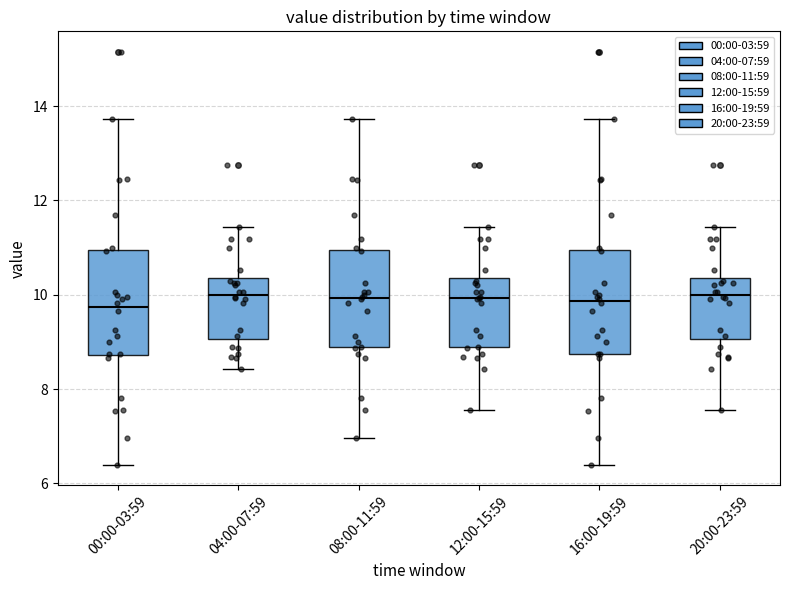

Reading left to right, transcribe this box plot: for each box, give where its median line is, the range the box spans, and where its two whiskers end, as read against the y-axis. The values are not printed on the chart, so give them approximately, as read against the axis.

00:00-03:59: median 9.8, box 8.8 to 11.0, whiskers 6.4 to 13.8
04:00-07:59: median 10.0, box 9.0 to 10.4, whiskers 8.4 to 11.4
08:00-11:59: median 10.0, box 8.8 to 11.0, whiskers 7.0 to 13.8
12:00-15:59: median 10.0, box 8.8 to 10.4, whiskers 7.6 to 11.4
16:00-19:59: median 9.8, box 8.8 to 11.0, whiskers 6.4 to 13.8
20:00-23:59: median 10.0, box 9.0 to 10.4, whiskers 7.6 to 11.4